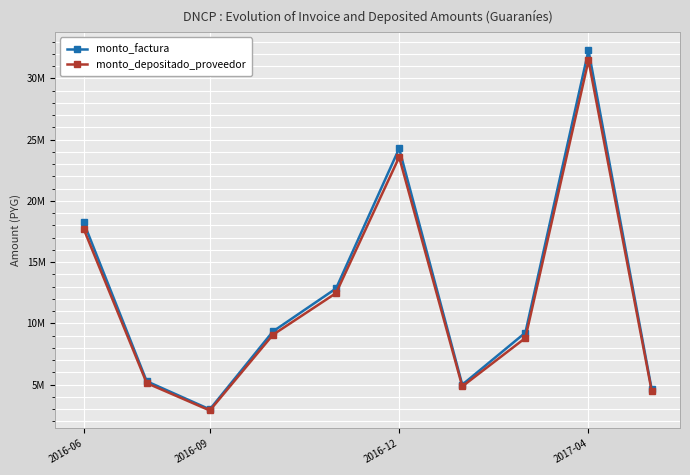

At which category does monto_depositado_proveedor reach its first local peak?

2016-12